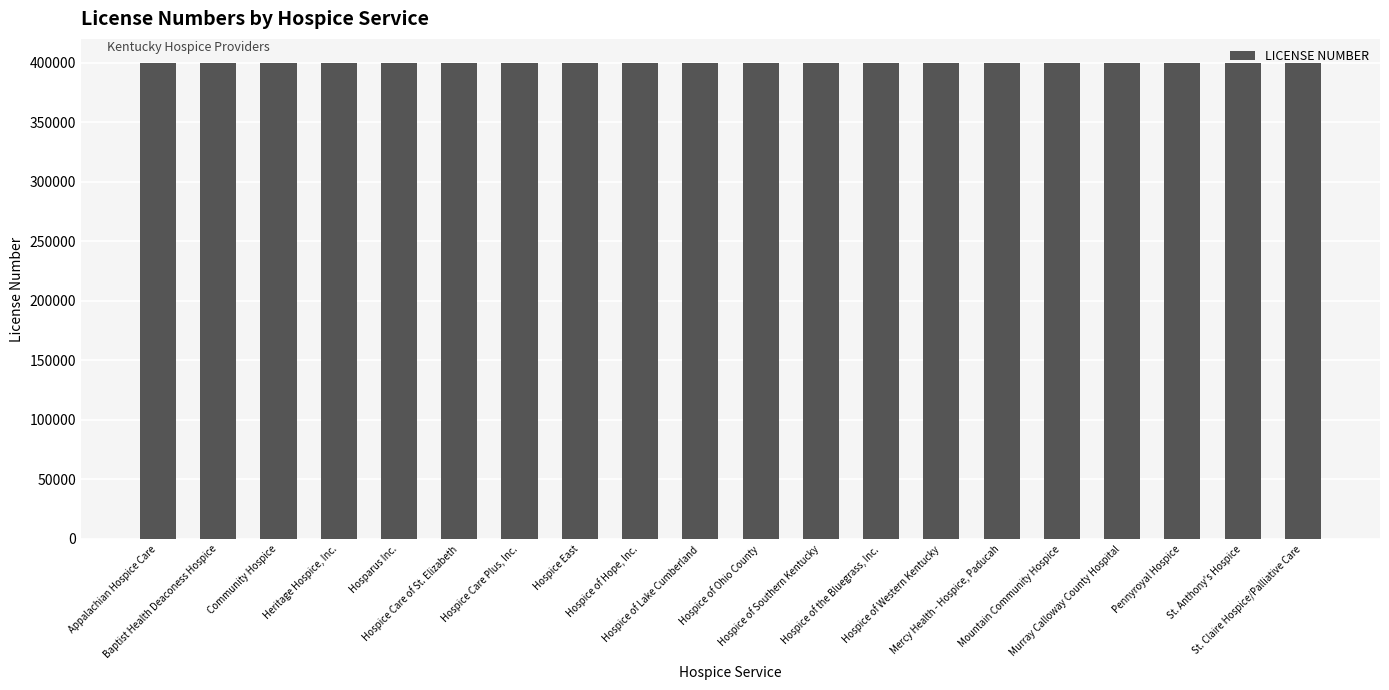

What is the change in value from Baptist Health Deaconess Hospice to Hospice East?

-8